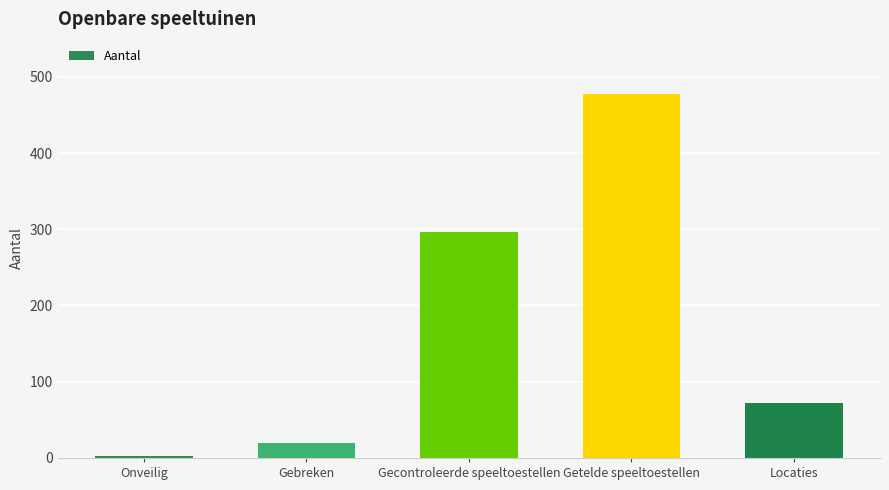

What is the smallest value displayed?

2